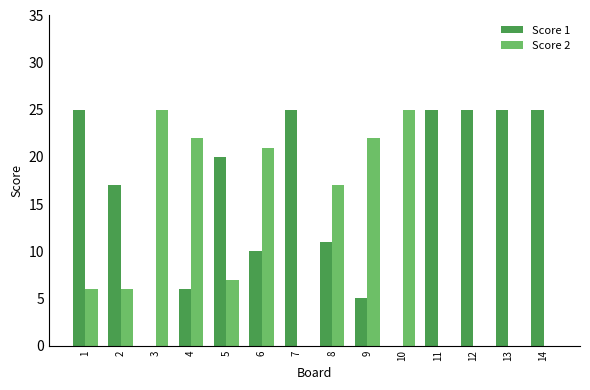

What is the sum of all Score 2 values?

151